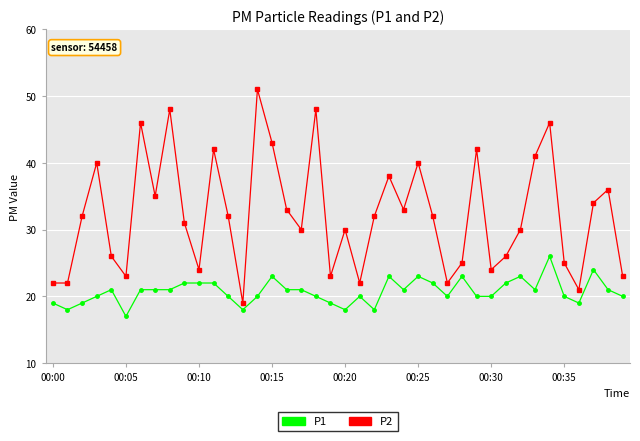

How many data points does each series have?

40